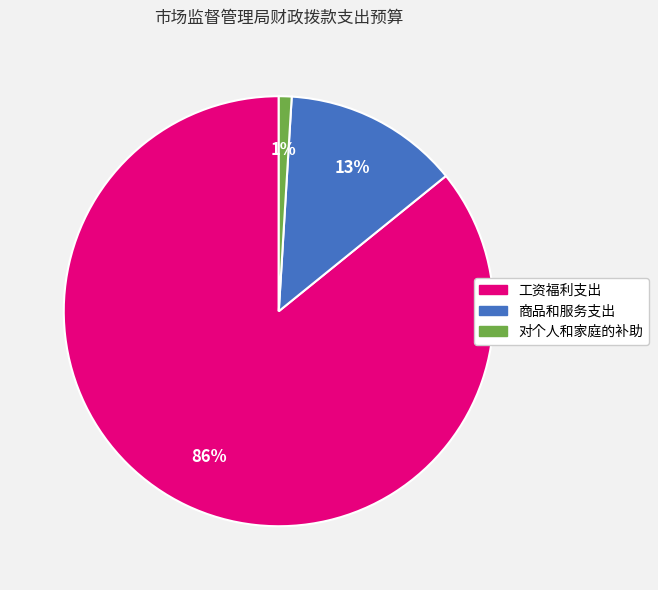

To the nearest percent, what is the difference between the 对个人和家庭的补助 and 商品和服务支出 slice percentages?

12%